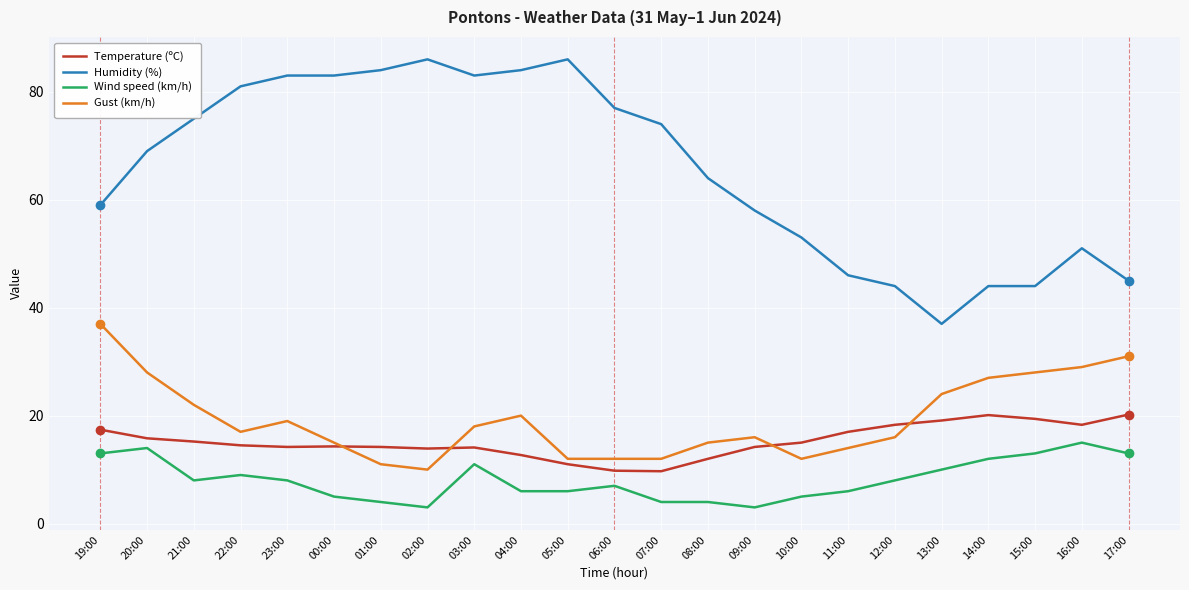

Where is Humidity (%) nearest to the value 61?

19:00